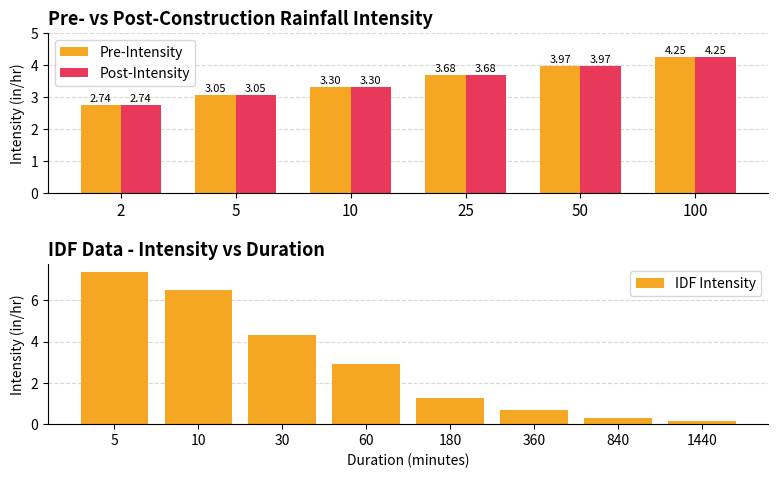

Is it true that Pre-Intensity equals 4.4 at 10?

False